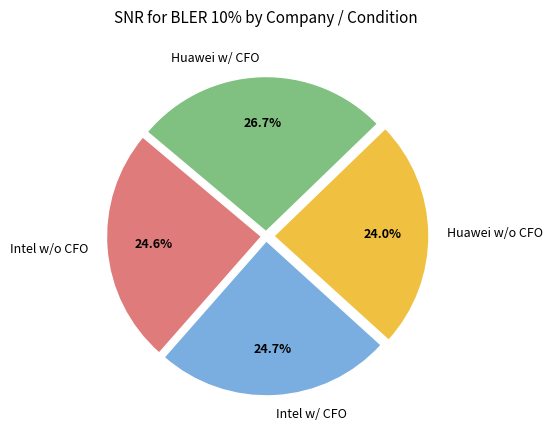

What portion of the pie excludes Huawei w/o CFO?

76.0%